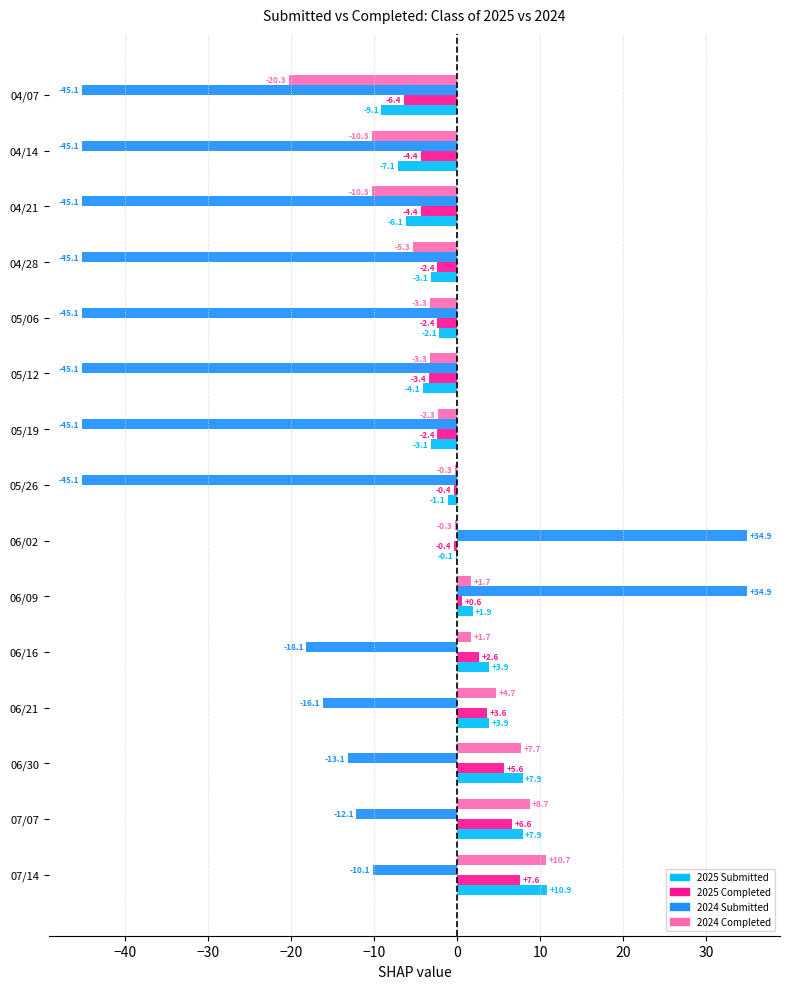

The value of 2025 Completed at 04/21 is -4.4. True or false?

True